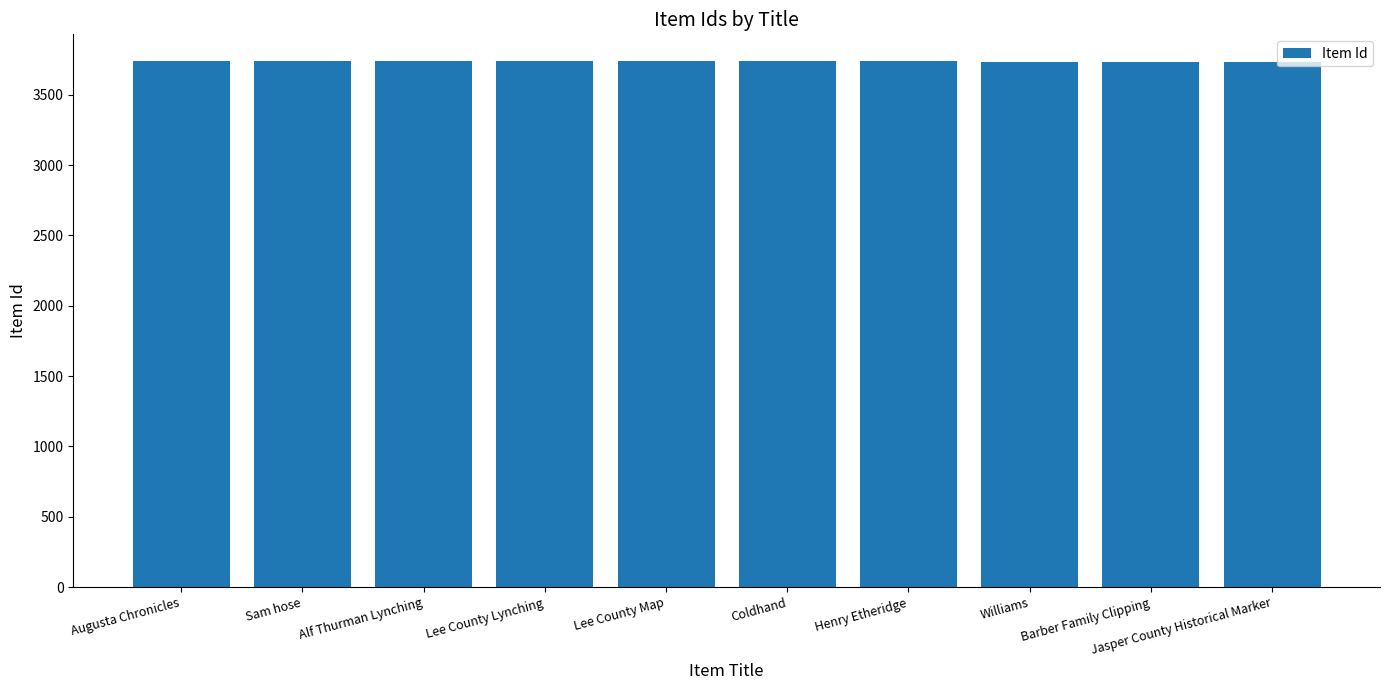

What value does the data have at Henry Etheridge?

3737